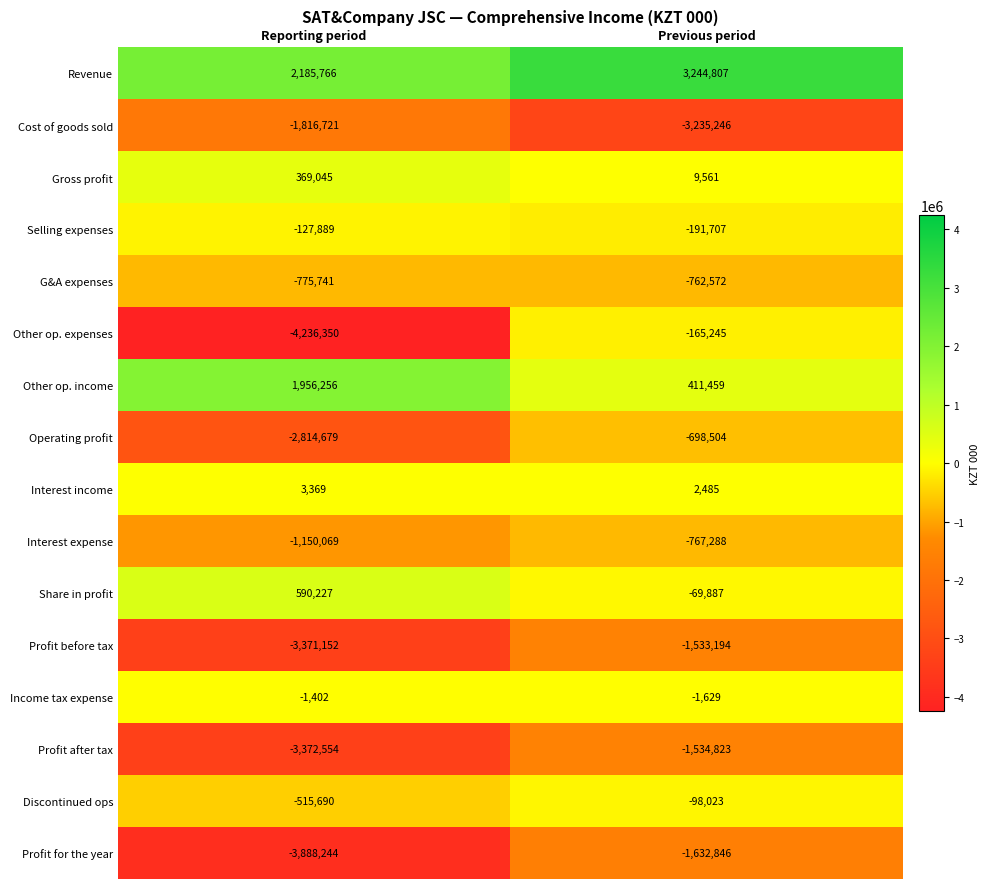

Which series has the largest total across all categories?

Revenue